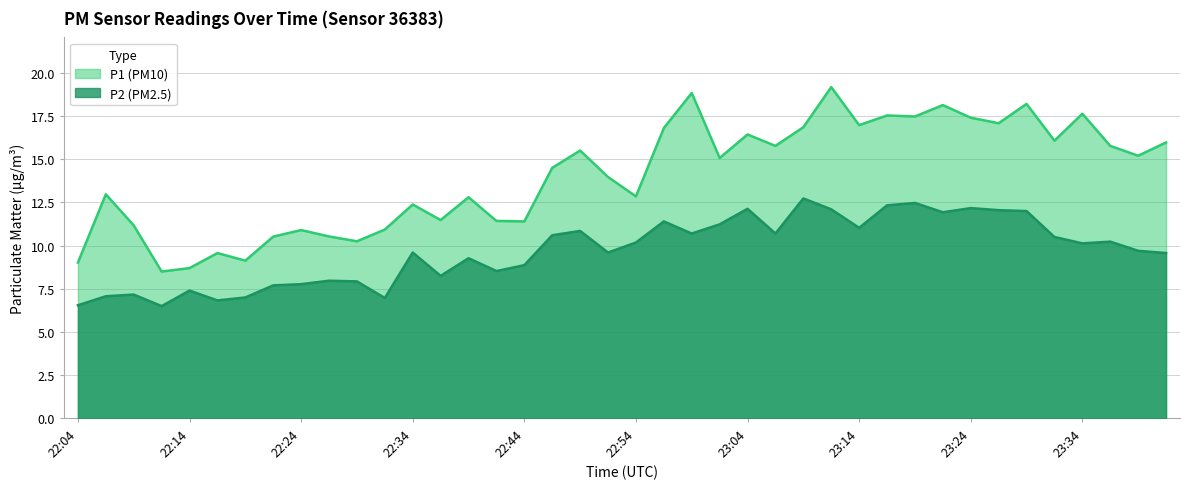

What are all the series names shown in the legend?

P1 (PM10), P2 (PM2.5)